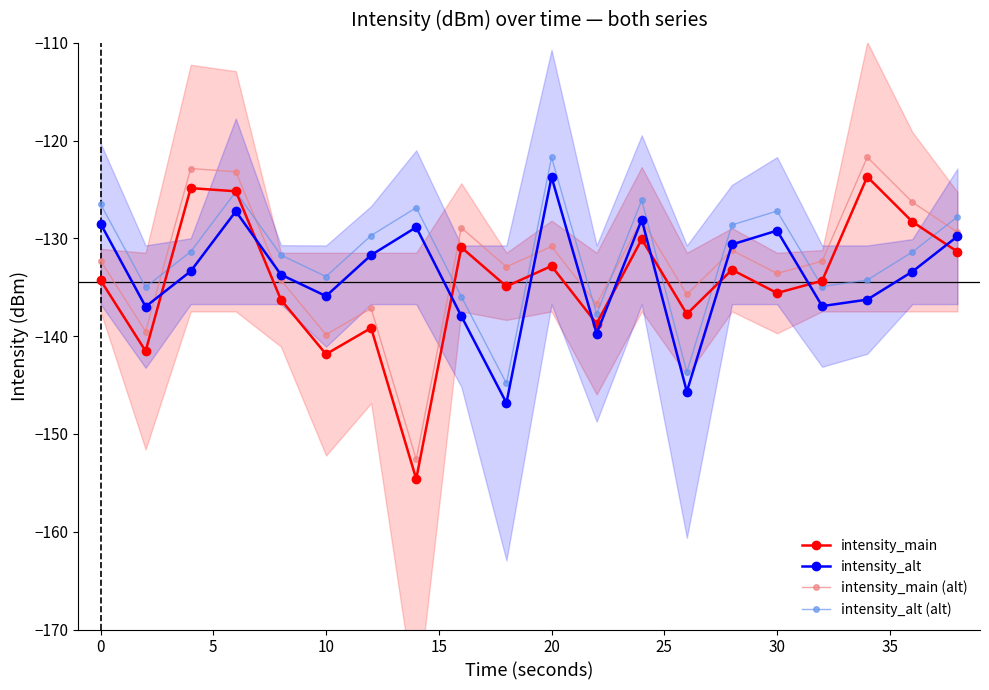

What is the minimum value for intensity_alt (alt)?

-144.8